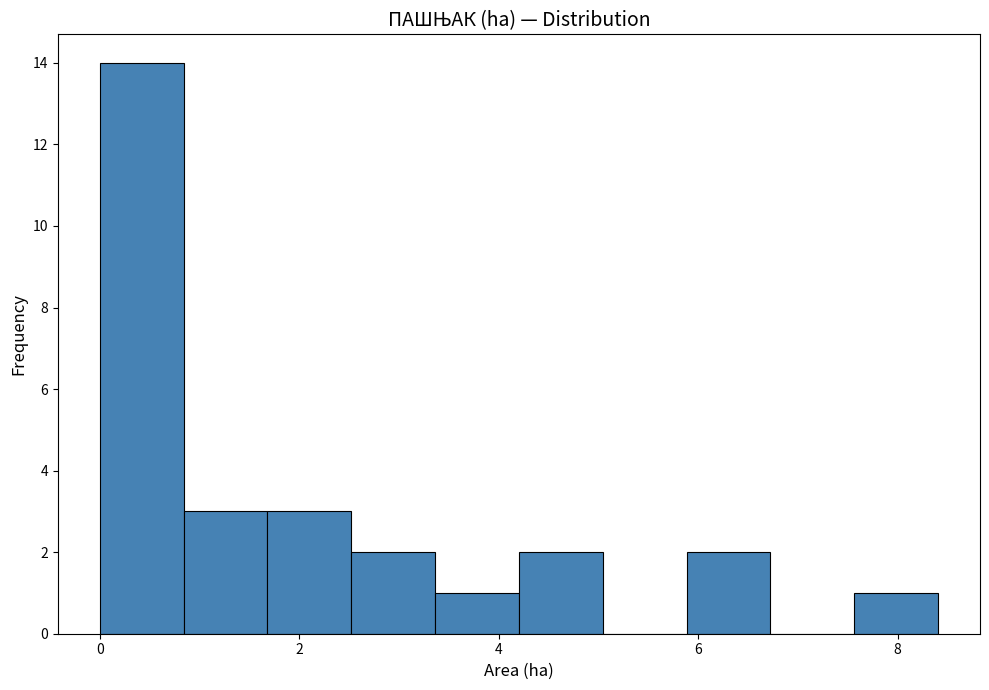

Which range on the x-axis has the tallest bar?

0.0 to 0.8